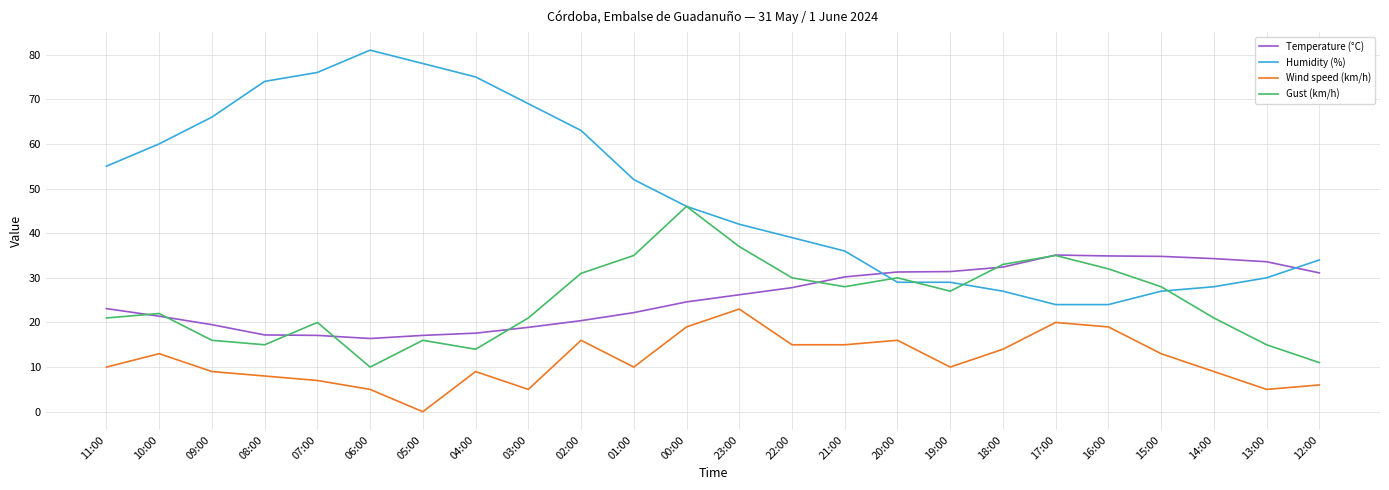

Between 04:00 and 12:00, which series saw the biggest shift?

Humidity (%)